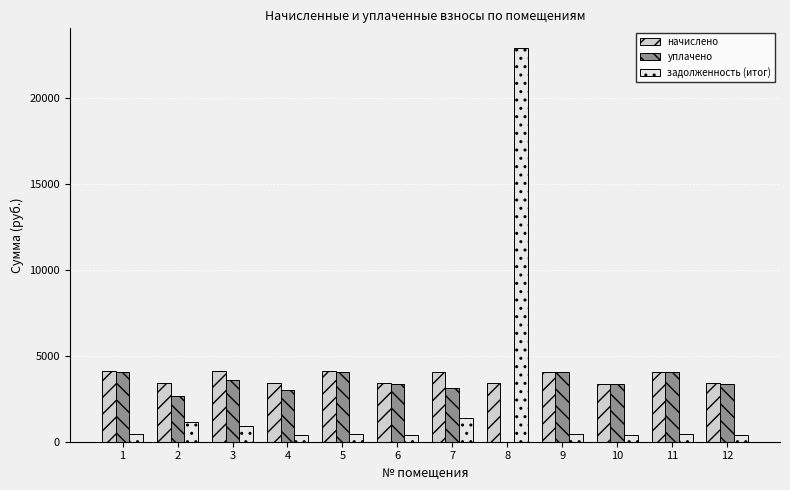

Is the value of задолженность (итог) at 12 greater than the value of начислено at 12?

No